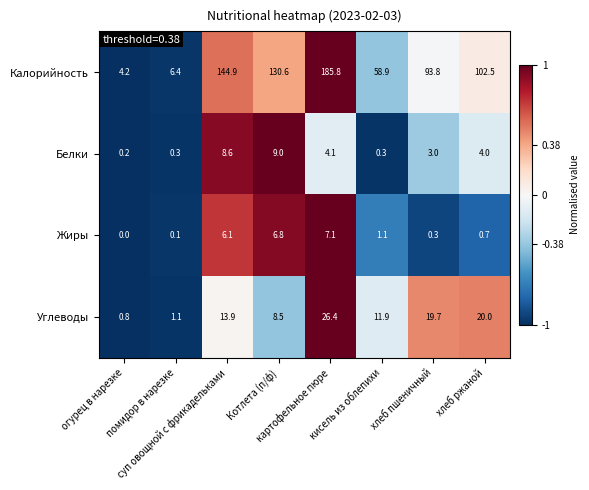

Rank the series by their maximum value, from highest to lowest.

Калорийность, Углеводы, Белки, Жиры